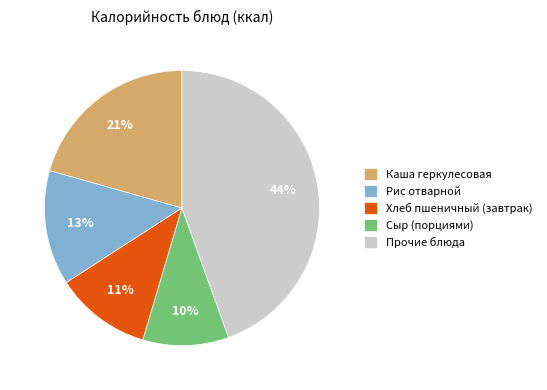

To the nearest percent, what is the difference between the Хлеб пшеничный (завтрак) and Сыр (порциями) slice percentages?

1%